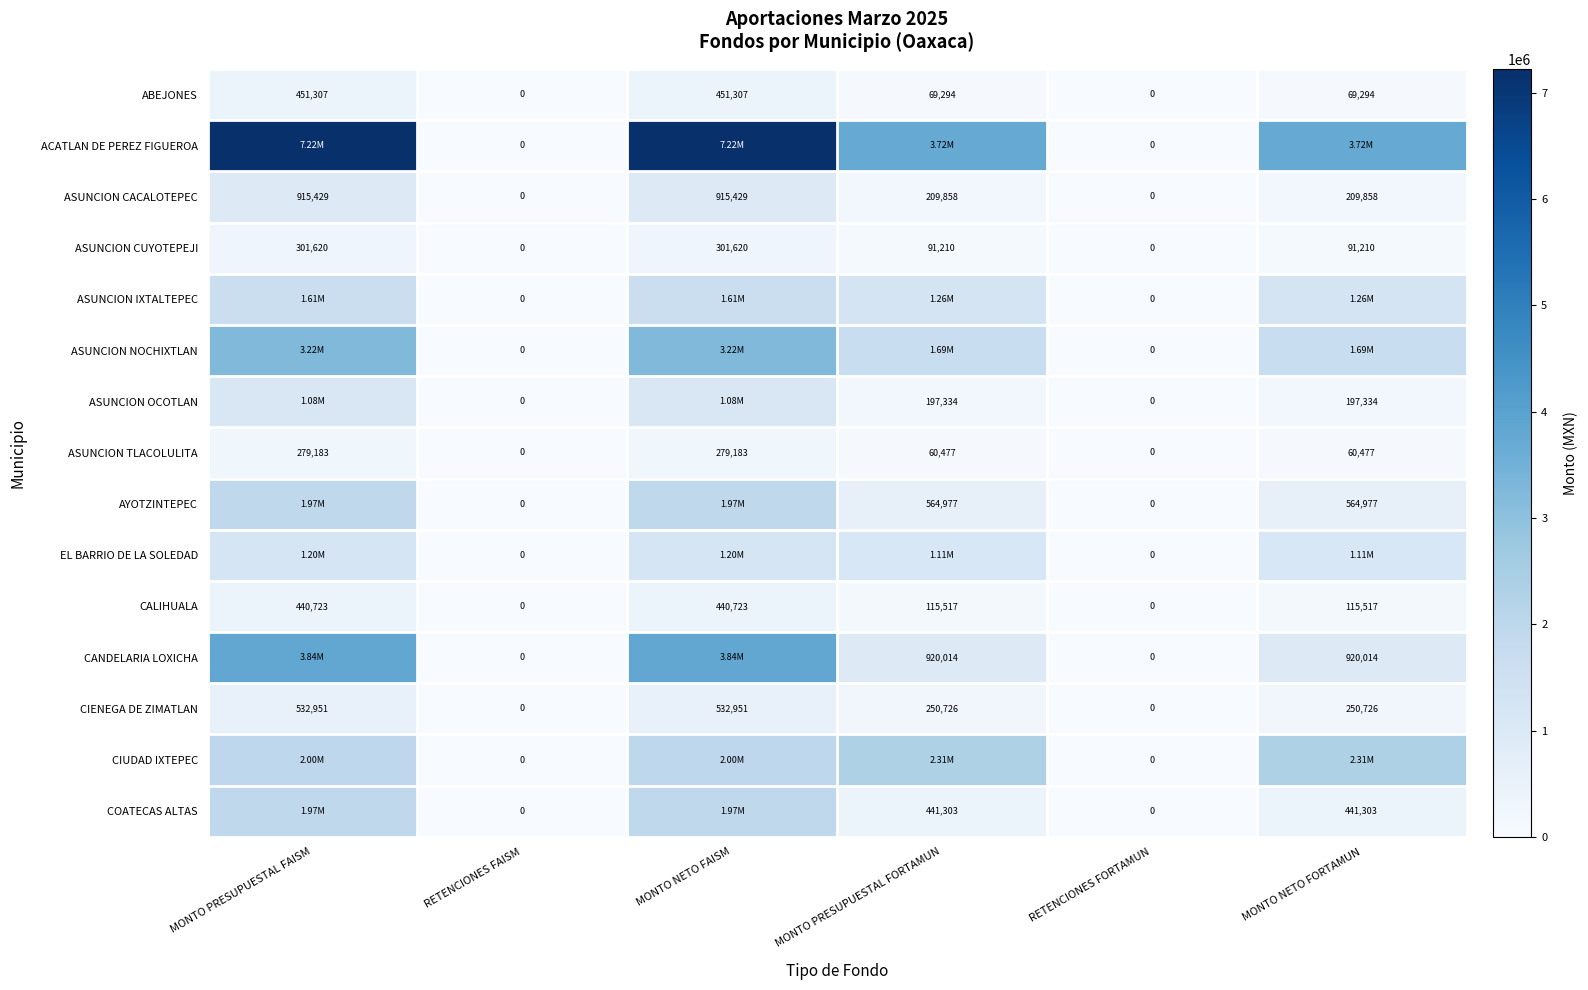

How many values in CALIHUALA are above zero?

4